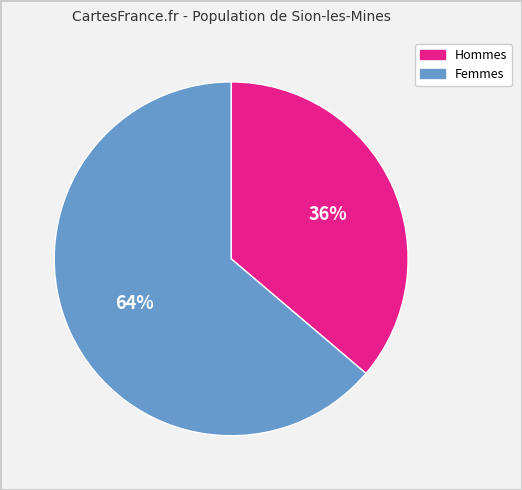

To the nearest percent, what is the difference between the largest and smallest slice percentages?

28%